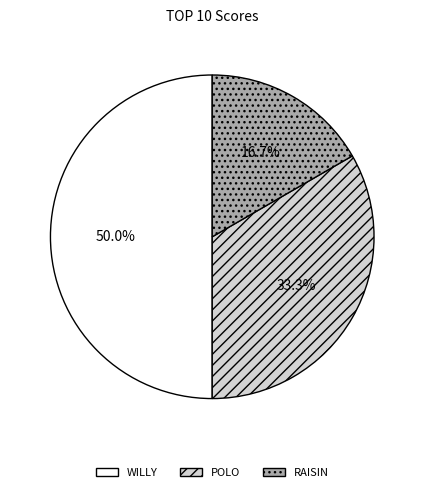

Rank the categories by value from lowest to highest.

RAISIN, POLO, WILLY